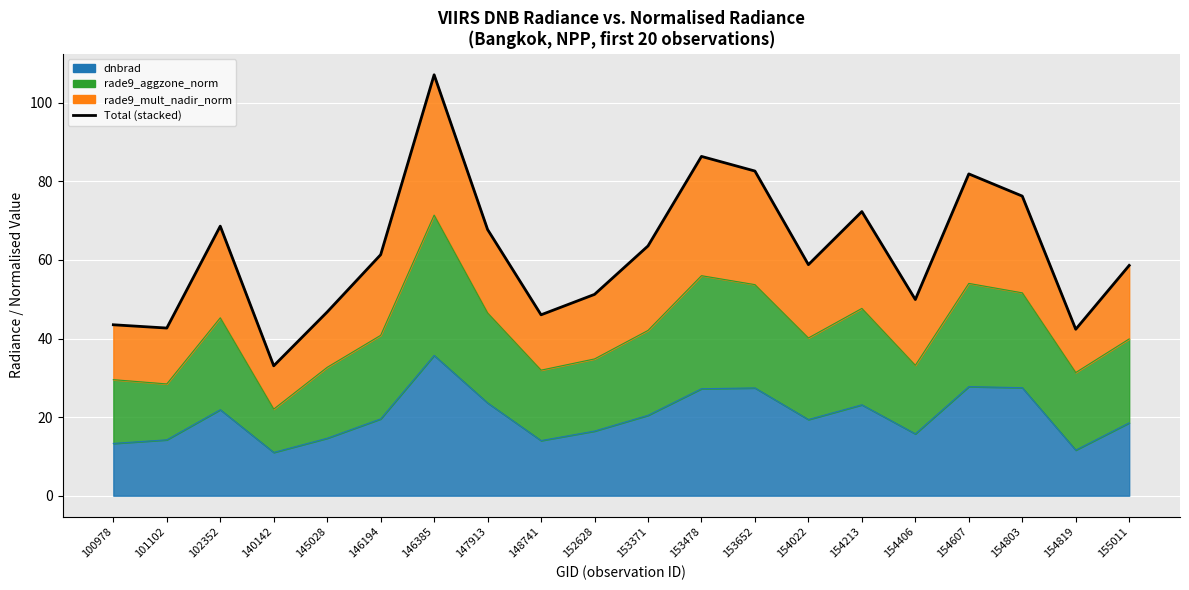

Approximately how many times larger is the value at 102352 compared to 146385?

0.6